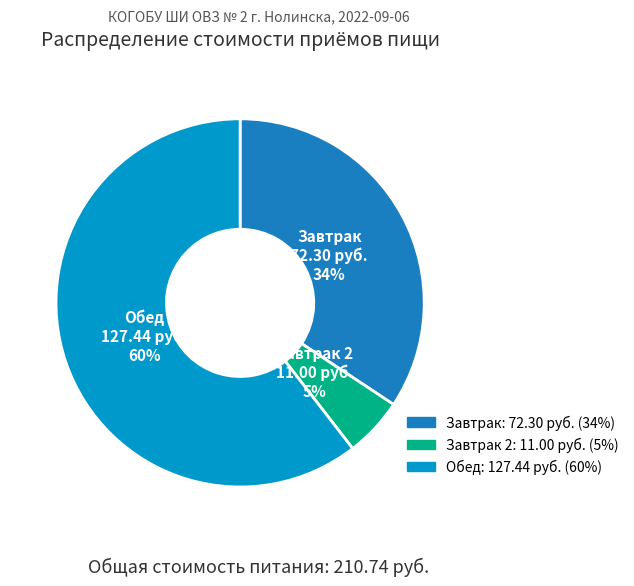

To the nearest percent, what is the average slice percentage?

33%